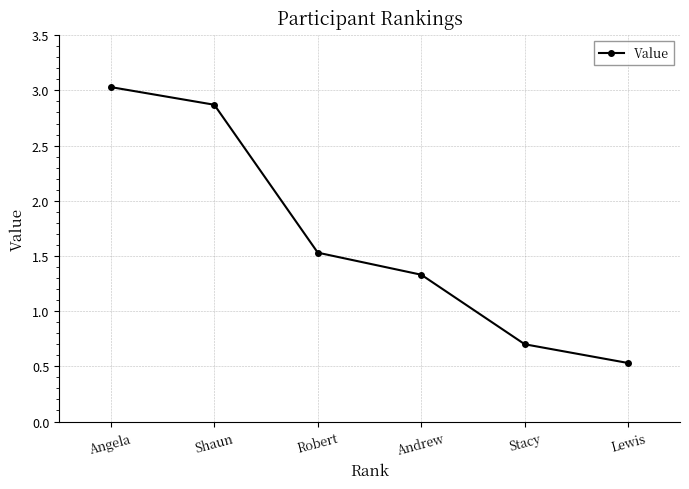

What is the sum of the values at Andrew and Shaun?

4.2